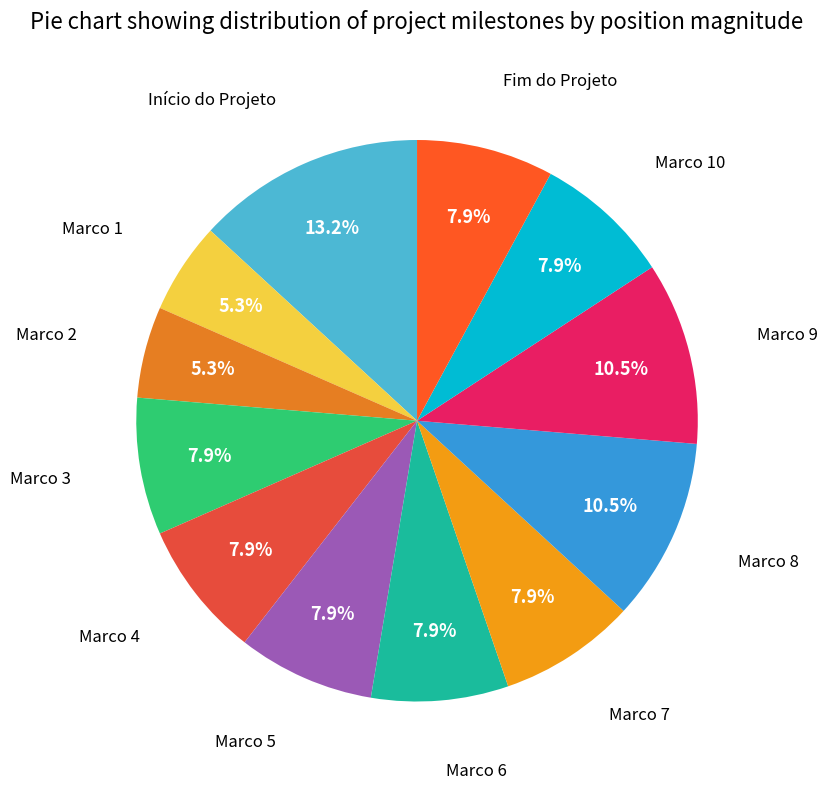

To the nearest percent, what is the average slice percentage?

8%